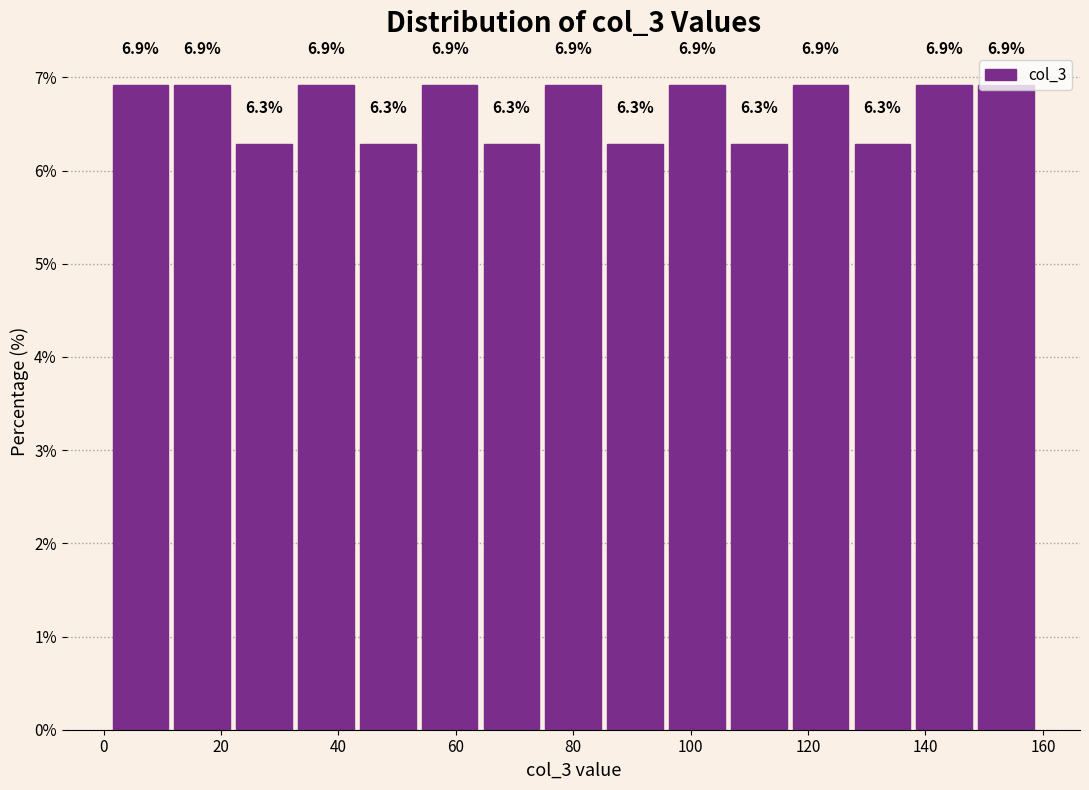

Reading left to right, transcribe this chart: for each bar, give the range it covers on the x-axis and its height. The bar edges are not printed on the chart, so give them approximately, as read against the axis.

2 to 12: 6.9
12 to 22: 6.9
22 to 32: 6.3
32 to 44: 6.9
44 to 54: 6.3
54 to 64: 6.9
64 to 74: 6.3
74 to 86: 6.9
86 to 96: 6.3
96 to 106: 6.9
106 to 116: 6.3
116 to 128: 6.9
128 to 138: 6.3
138 to 148: 6.9
148 to 160: 6.9